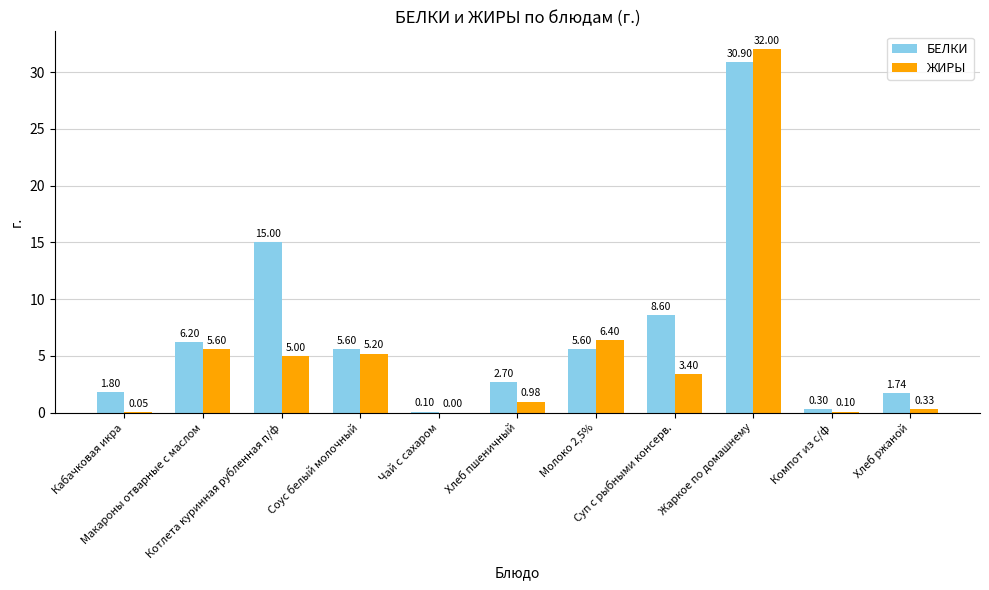

What is the sum of all ЖИРЫ values?

59.1